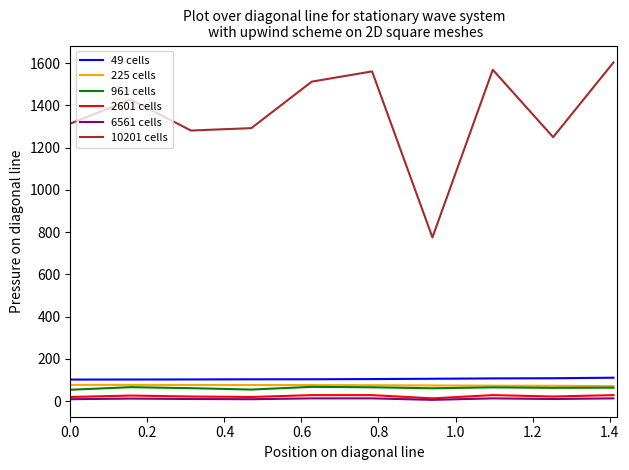

Which series has the largest total across all categories?

10201 cells